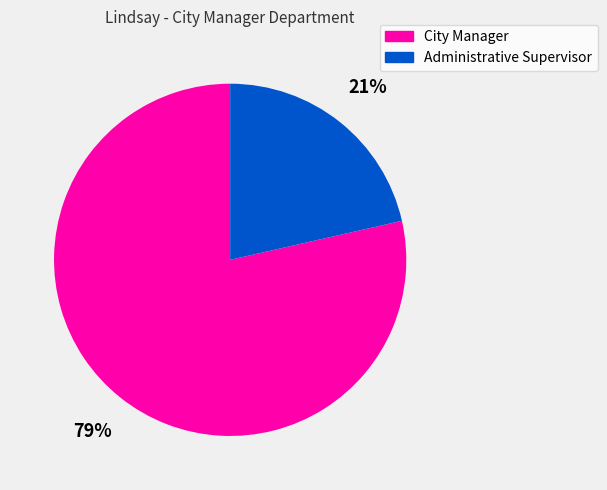

How many segments does this pie chart have?

2